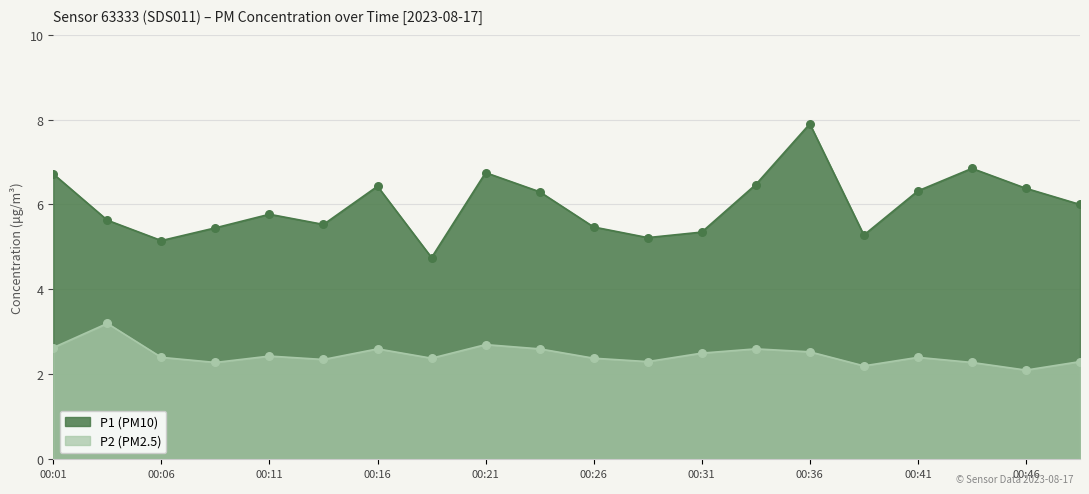

Which series reaches the maximum Y coordinate?

P1